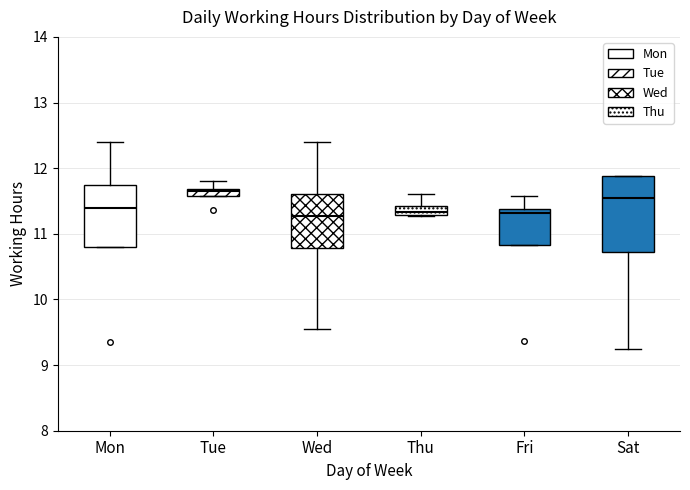

Where is the upper edge of the box for Thu on the y-axis? The values are not printed on the chart, so give them approximately, as read against the axis.

11.4